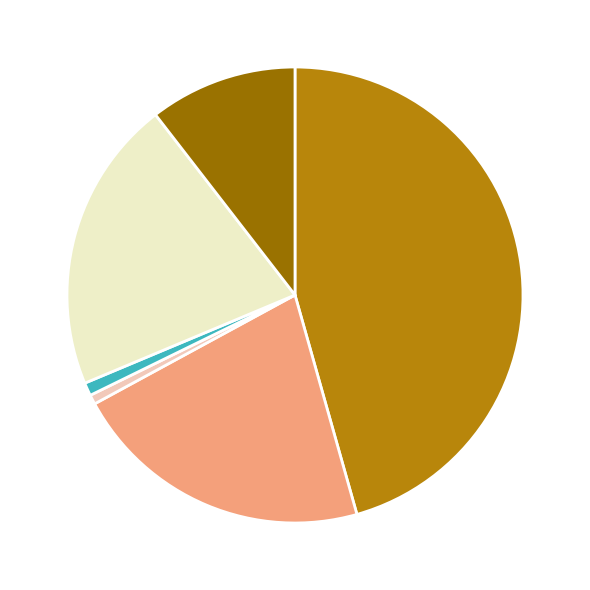

Count the number of slices in the pie.

6